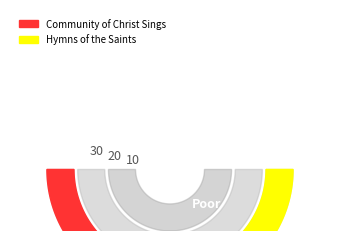

How many segments does this pie chart have?

2